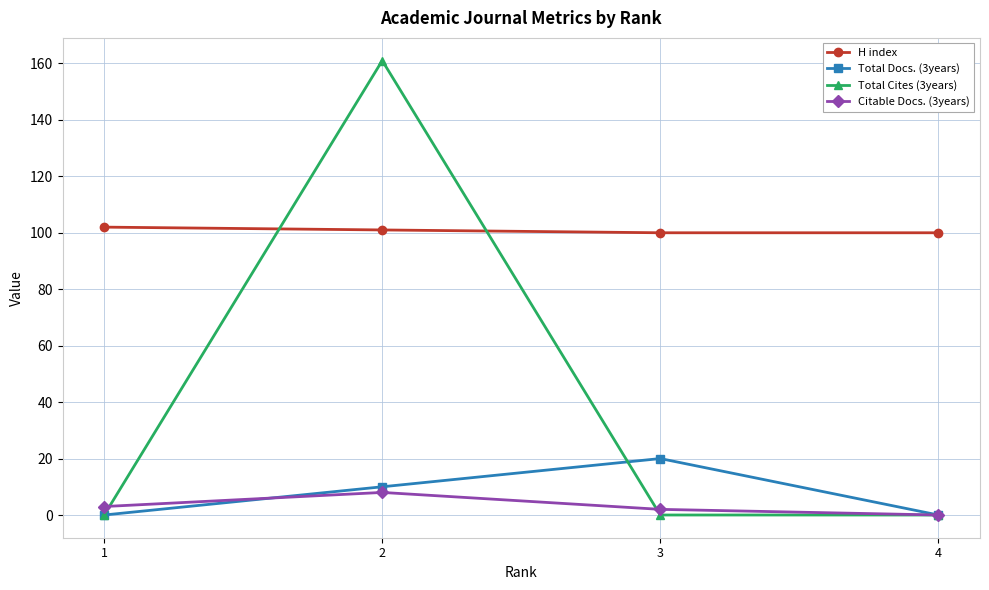

In Citable Docs. (3years), how many points are higher than both neighbors (excluding endpoints)?

1